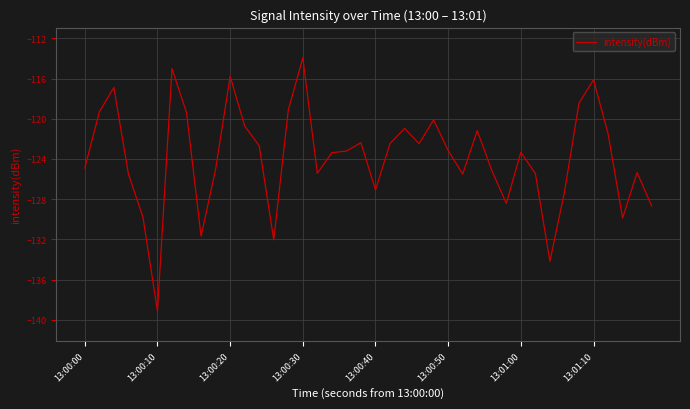

What is the minimum value shown in the chart?

-139.1